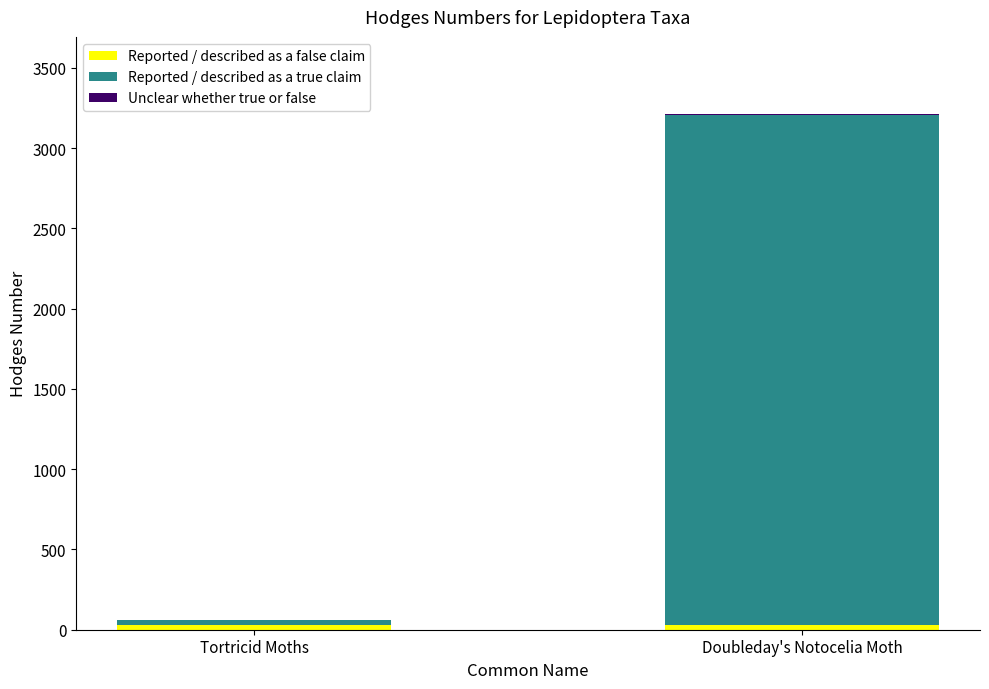

The Unclear whether true or false series shows 3.0 at Doubleday's Notocelia Moth. True or false?

True